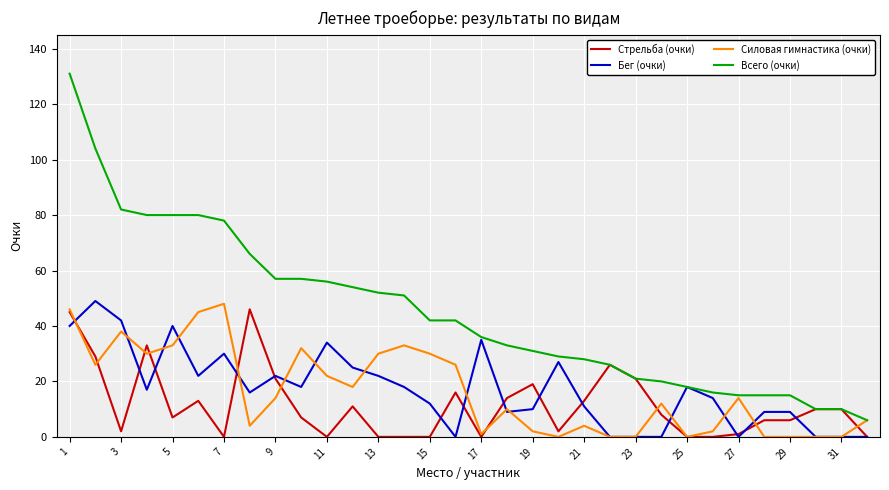

Which series has the largest total across all categories?

Всего (очки)